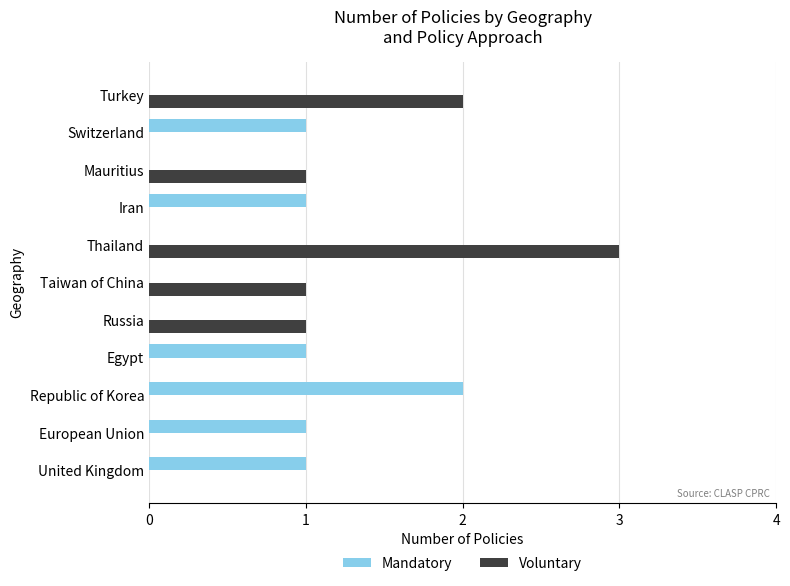

How many series are shown in this chart?

2